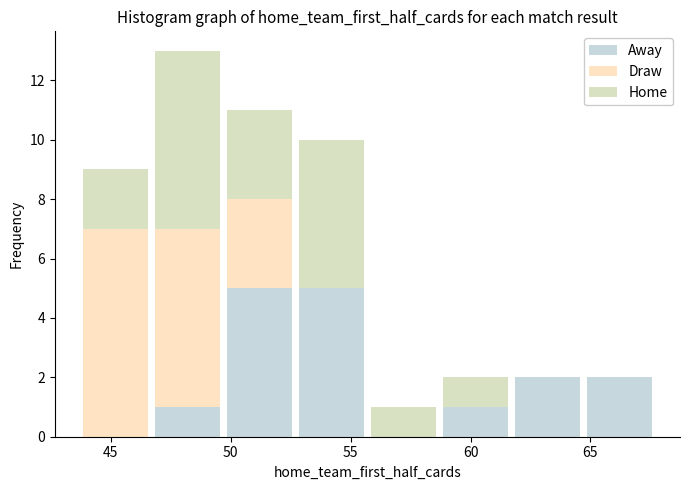

Reading left to right, list every stacked bar in this chart as the range it spans on the x-axis followed by its total height. Neither the bar edges nor the heights are printed on the chart, so give them approximately, as read against the axes.

43.7 to 46.7: 9
46.7 to 49.7: 13
49.7 to 52.7: 11
52.7 to 55.7: 10
55.7 to 58.7: 1
58.7 to 61.7: 2
61.7 to 64.7: 2
64.7 to 67.7: 2